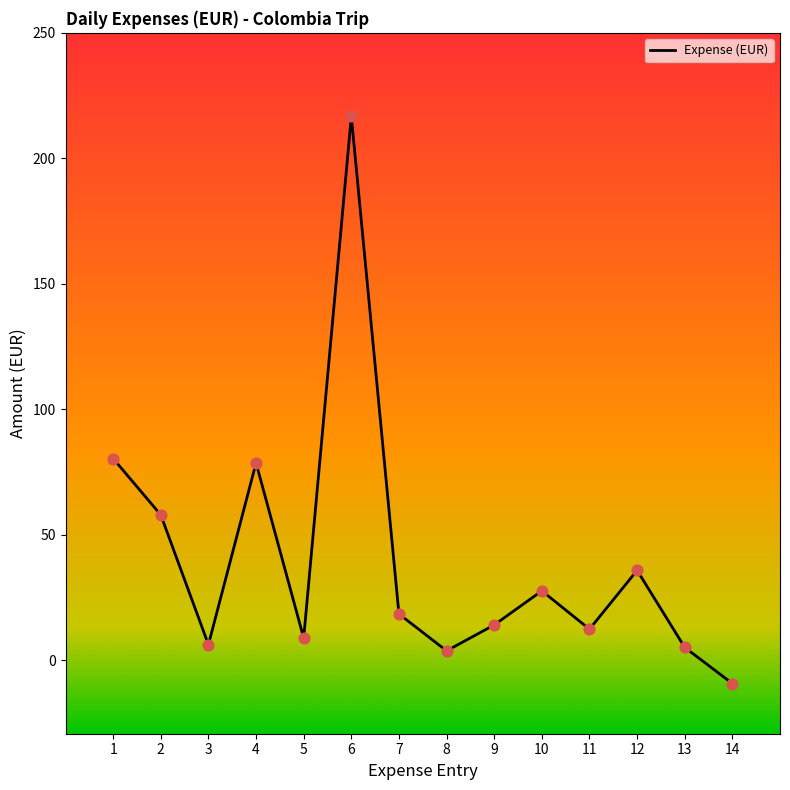

What is the ratio of the value at 9 to the value at 6?

0.1